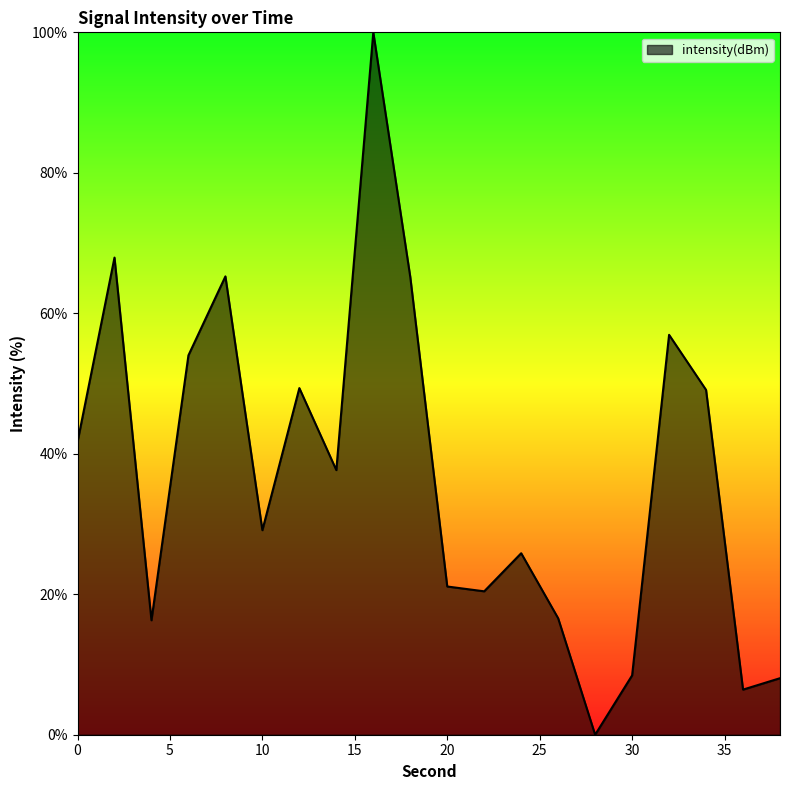

What is the difference between the maximum and minimum values?

100.0